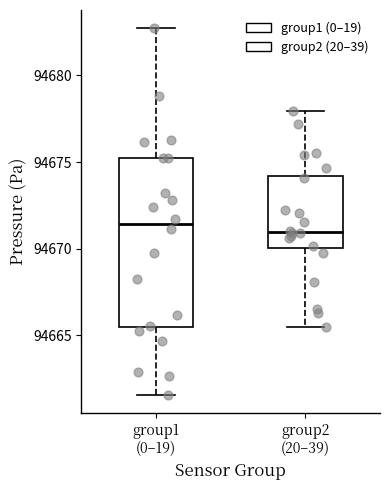

Which box is the tallest, from its lower edge to its upper edge?

group1 (0–19)